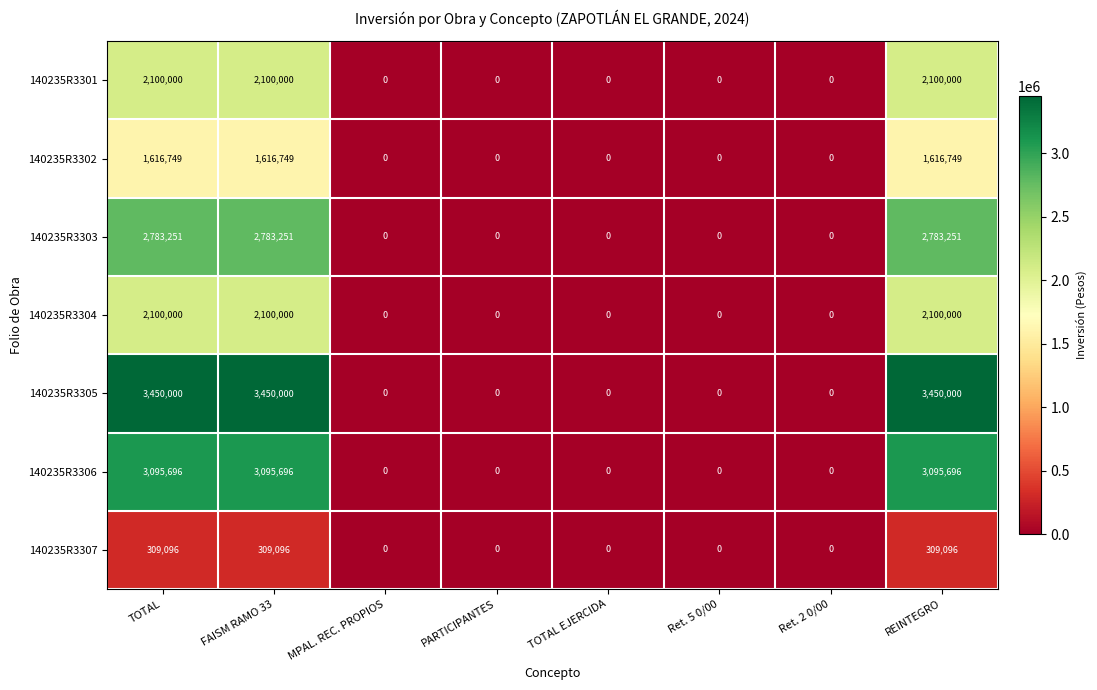

What is the difference between the maximum and minimum values in the 140235R3301 series?

2100000